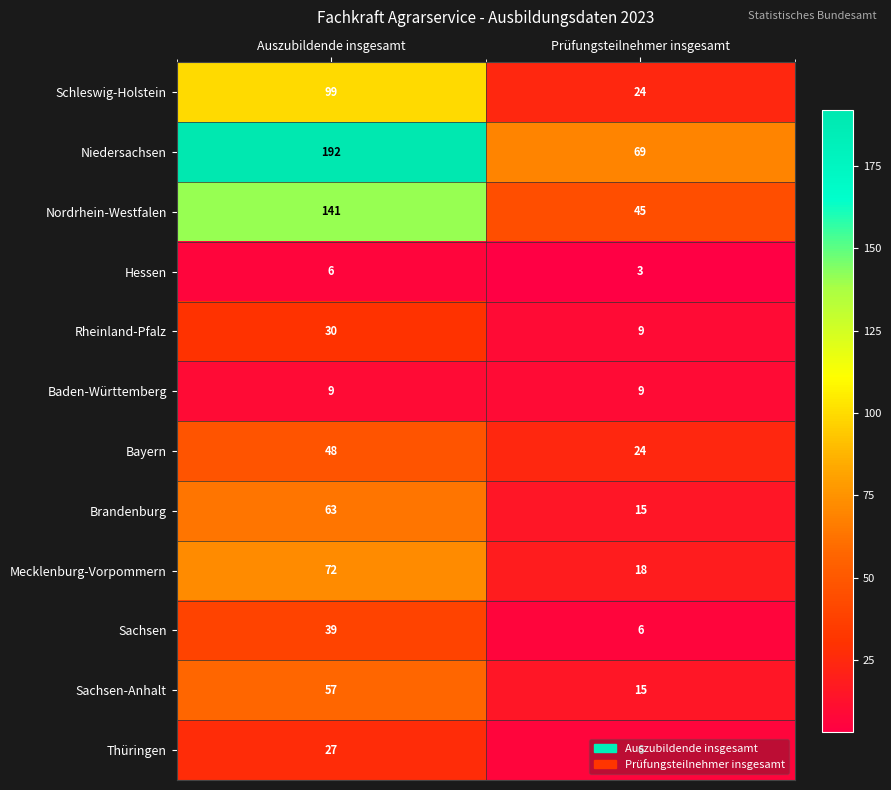

What is the difference between the Rheinland-Pfalz values at Auszubildende insgesamt and Prüfungsteilnehmer insgesamt?

21